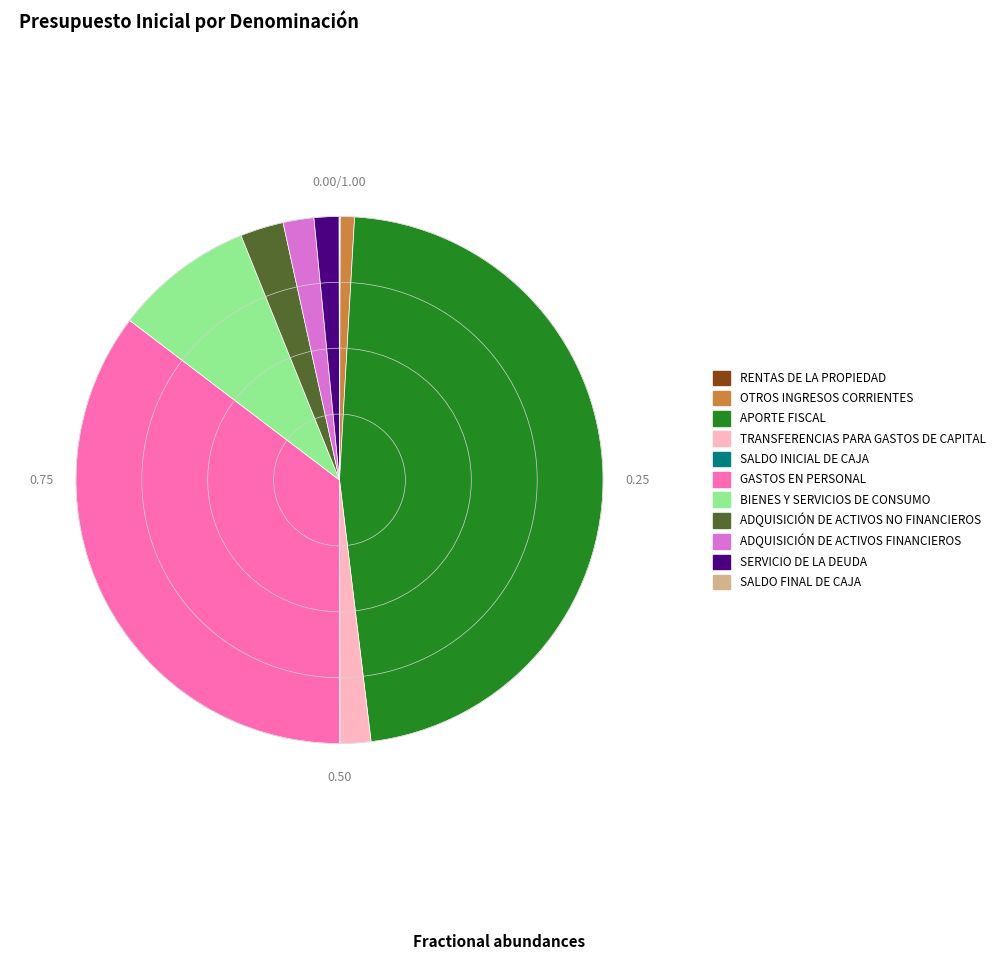

Which has a higher value, ADQUISICIÓN DE ACTIVOS FINANCIEROS or OTROS INGRESOS CORRIENTES?

ADQUISICIÓN DE ACTIVOS FINANCIEROS